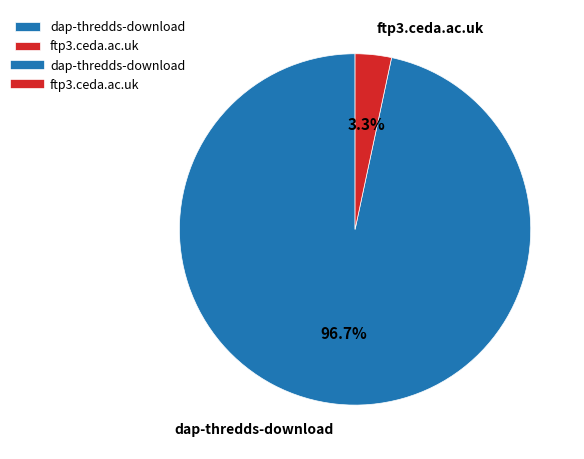

What percentage is the ftp3.ceda.ac.uk slice, to the nearest percent?

3%